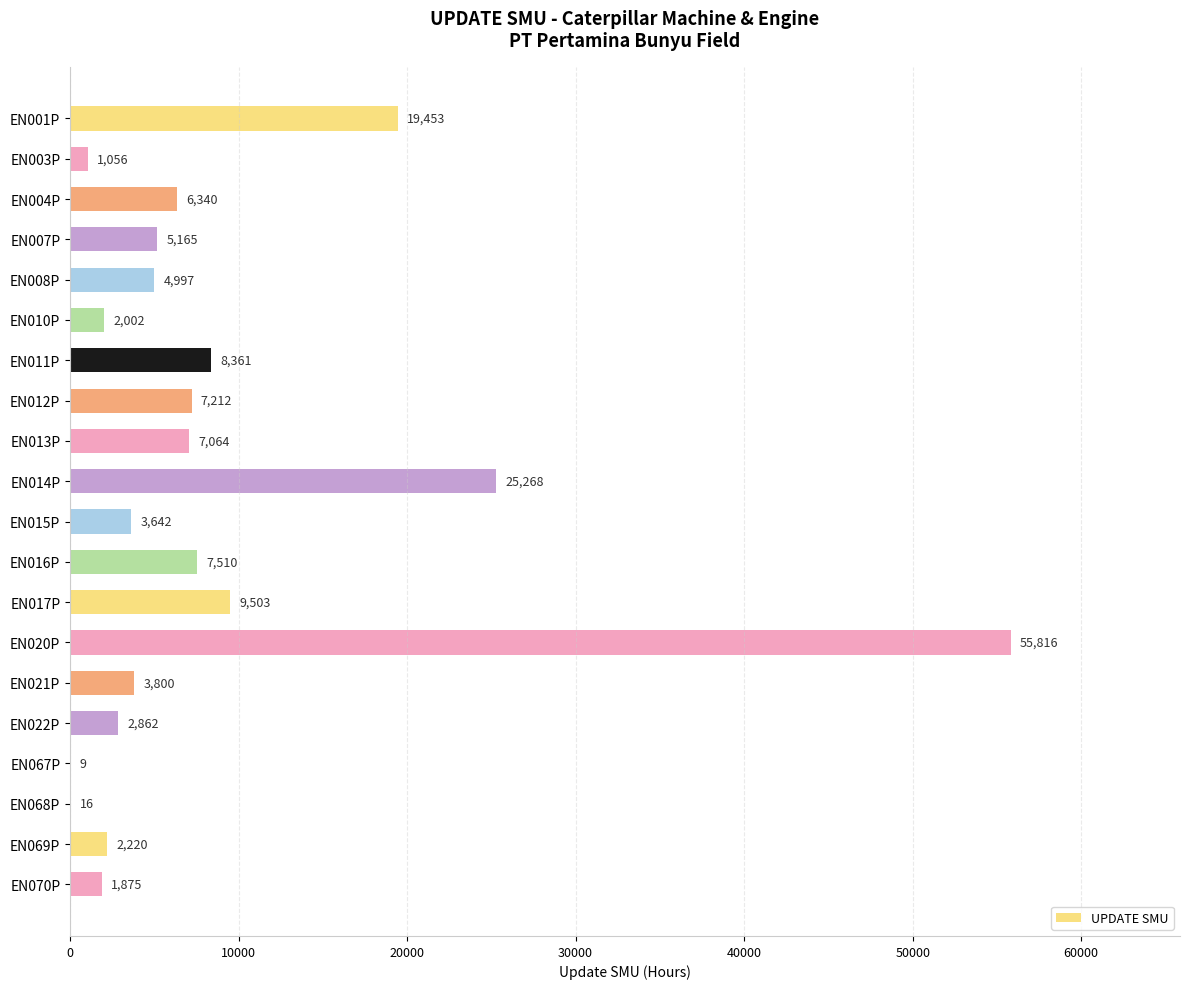

True or false: the data shows 9503 at EN017P.

True